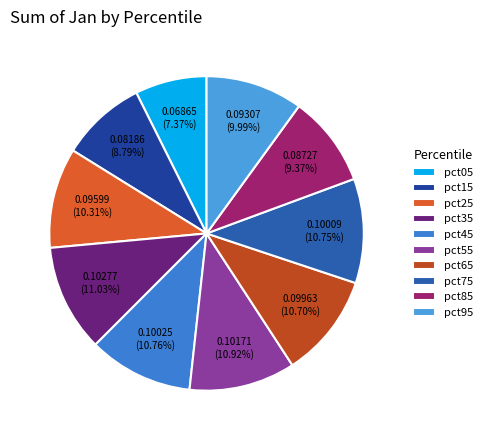

Count the number of slices in the pie.

10